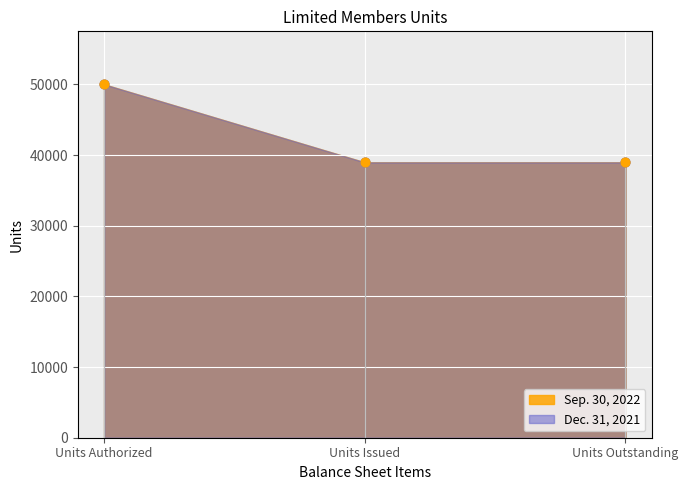

Which series has the widest spread of Y values?

Sep. 30, 2022